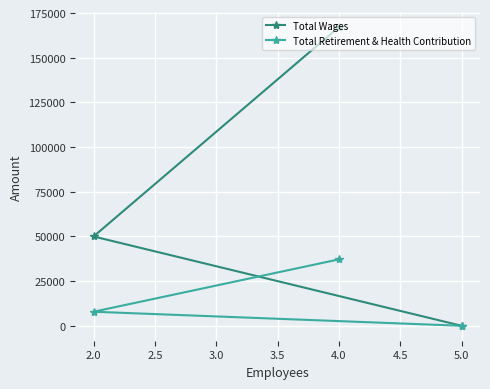

List the series in order of their peak value, lowest first.

Total Retirement & Health Contribution, Total Wages